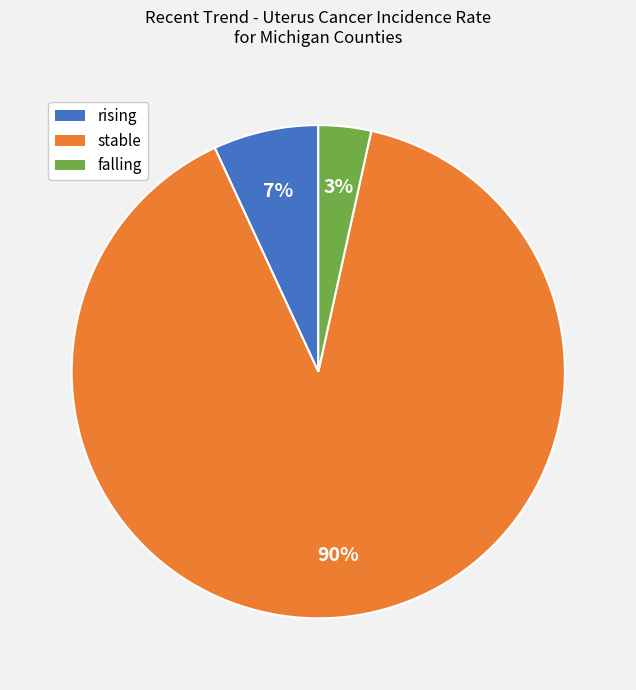

The rising slice represents 7% of the pie. True or false?

True